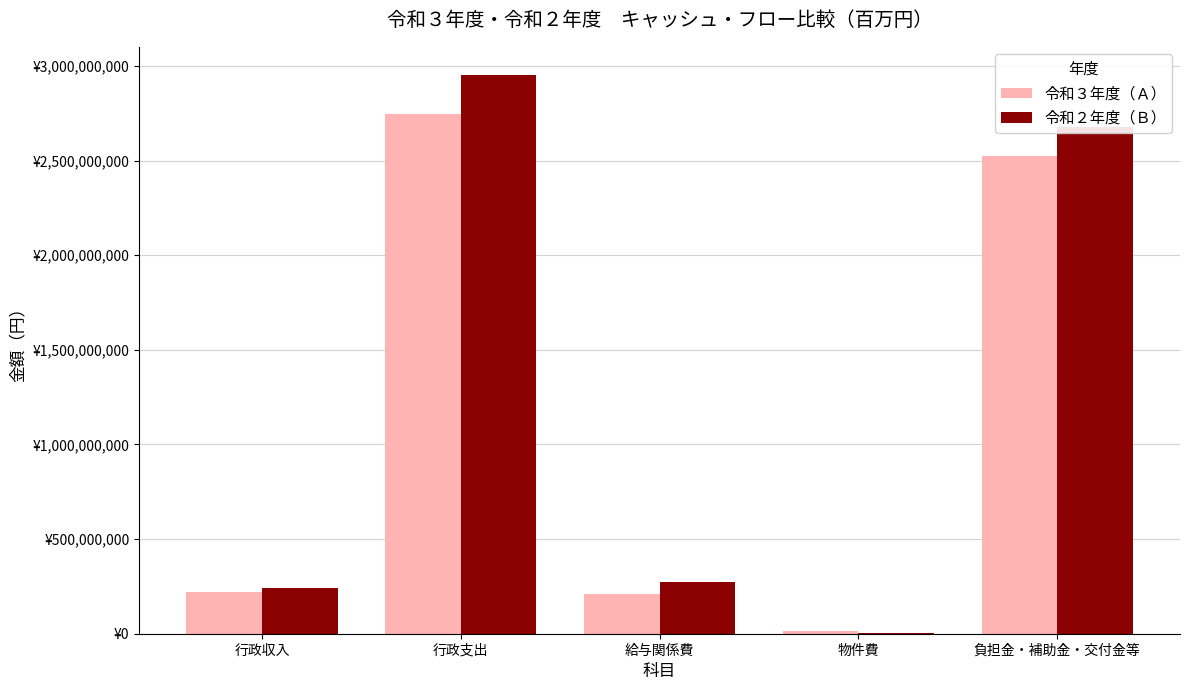

What are all the series names shown in the legend?

令和３年度（Ａ）, 令和２年度（Ｂ）